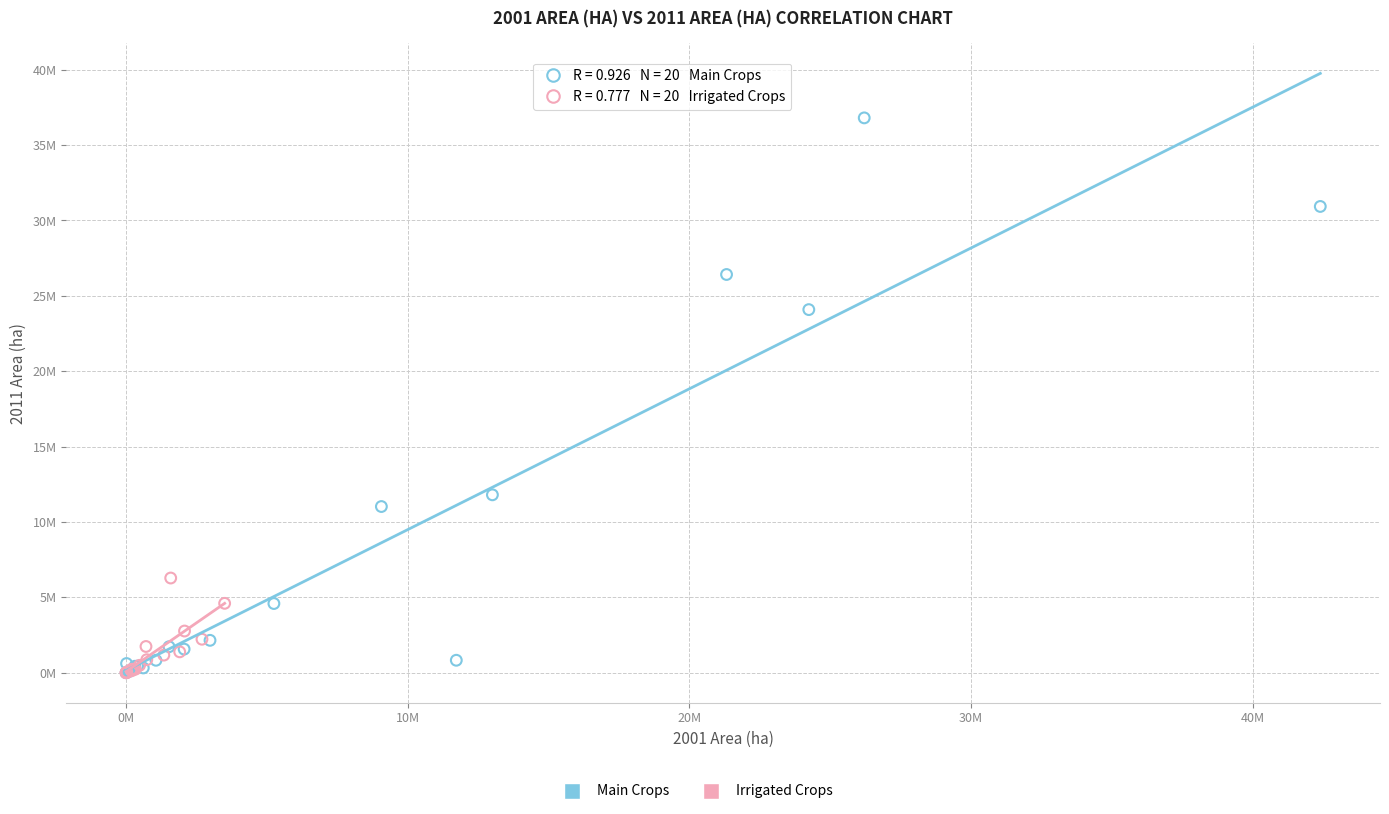

Which series contains the highest Y value?

Main Crops